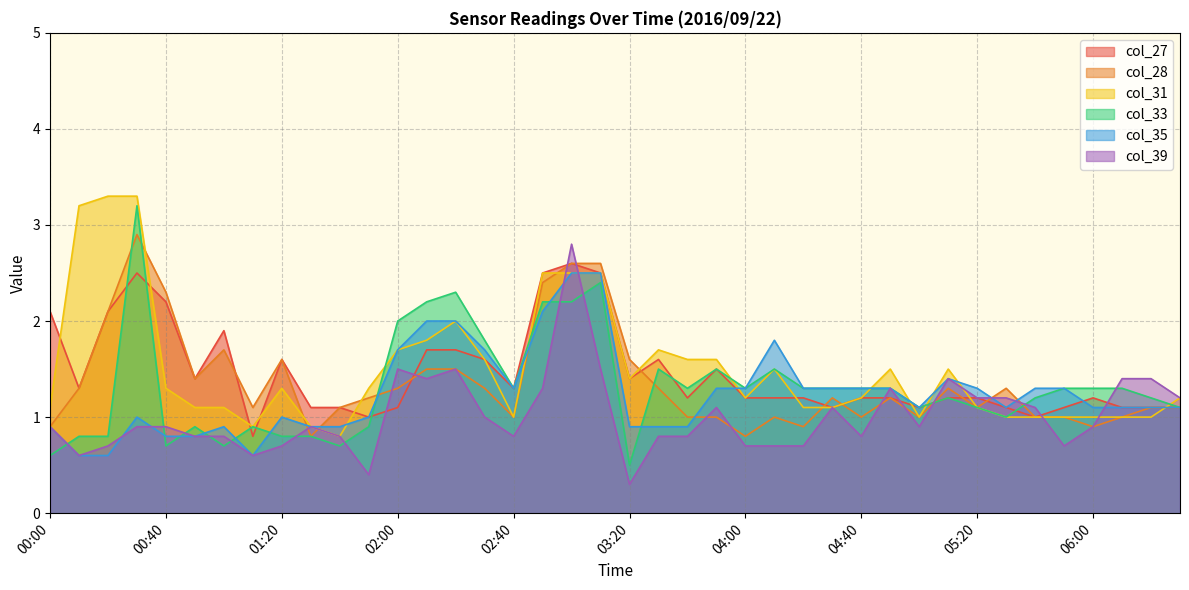

In col_35, how many points are lower than both neighbors (excluding endpoints)?

4